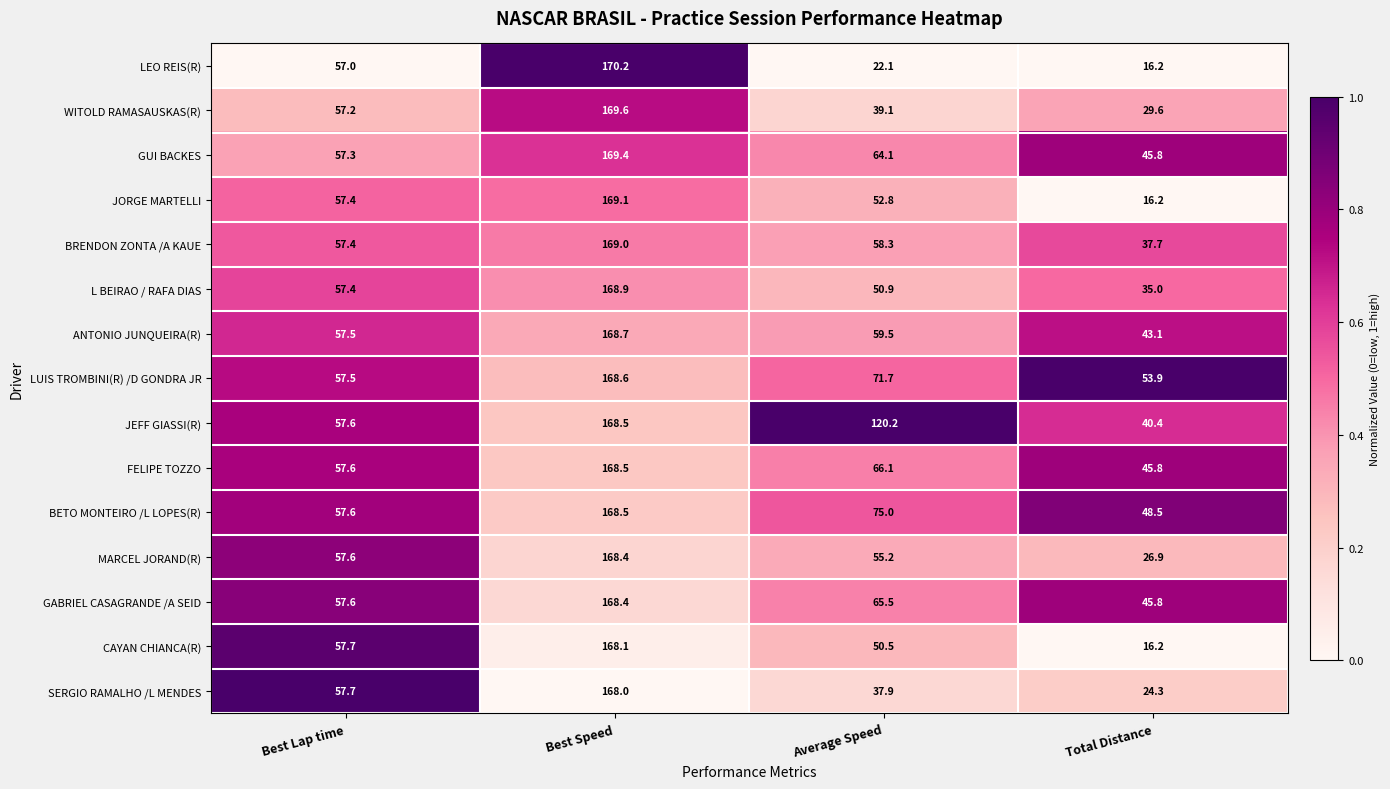

What is the spread (max minus min) of values at Best Lap time?

0.7